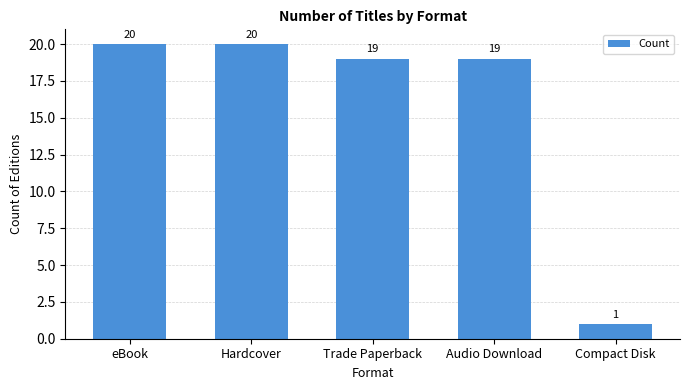

At which label does the data first exceed 19?

eBook